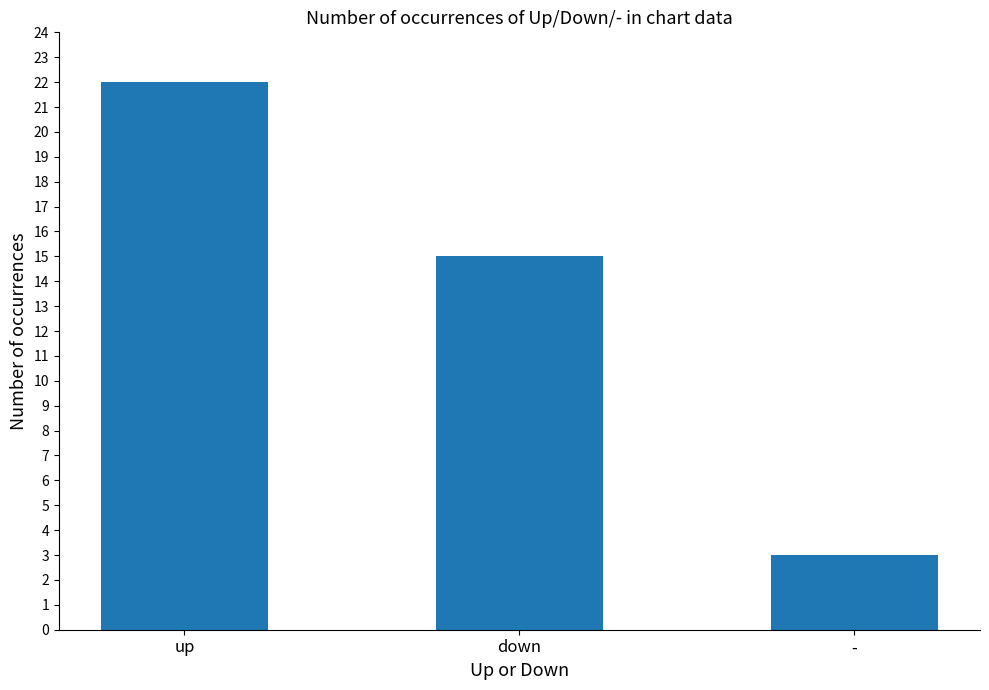

What is the greatest value displayed?

22